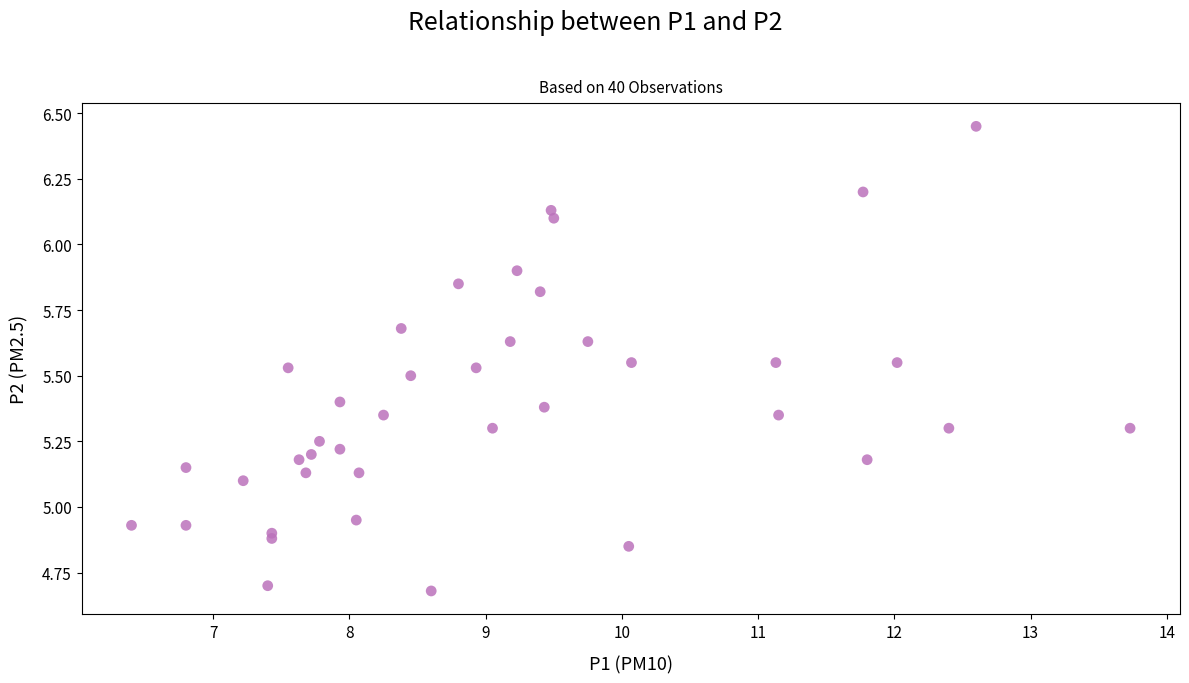

What is the range of Y values (max minus min)?

1.8